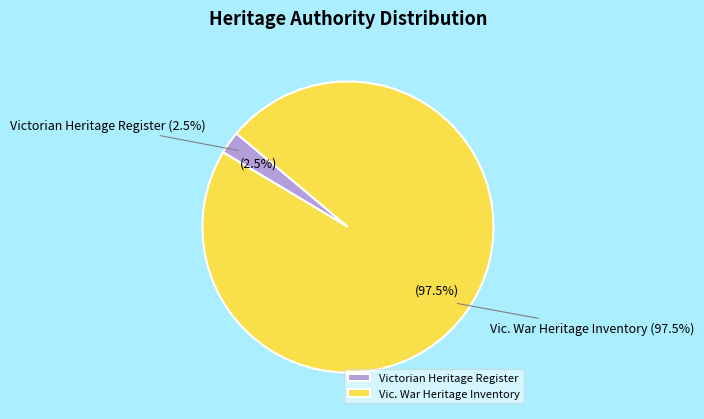

Which slice represents more than half of the pie?

Vic. War Heritage Inventory